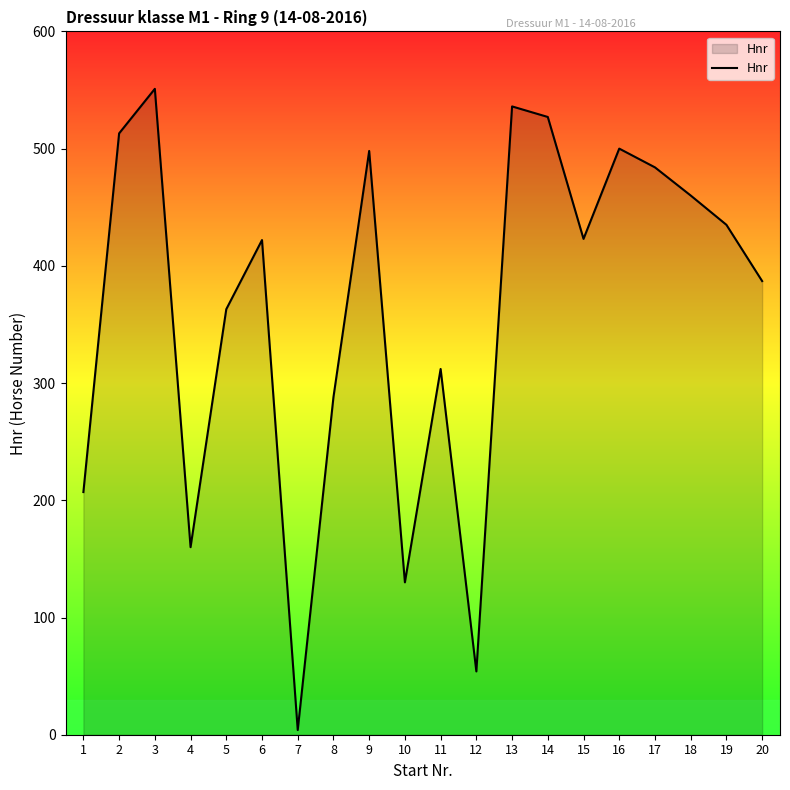

What is the change in value from 8 to 10?

-158